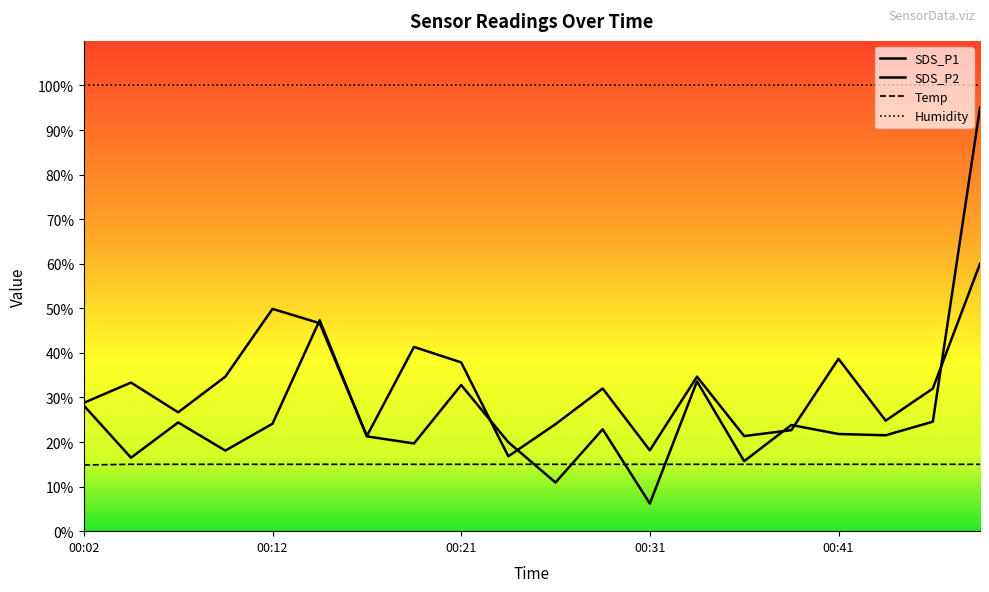

How many lines are shown in the chart?

4